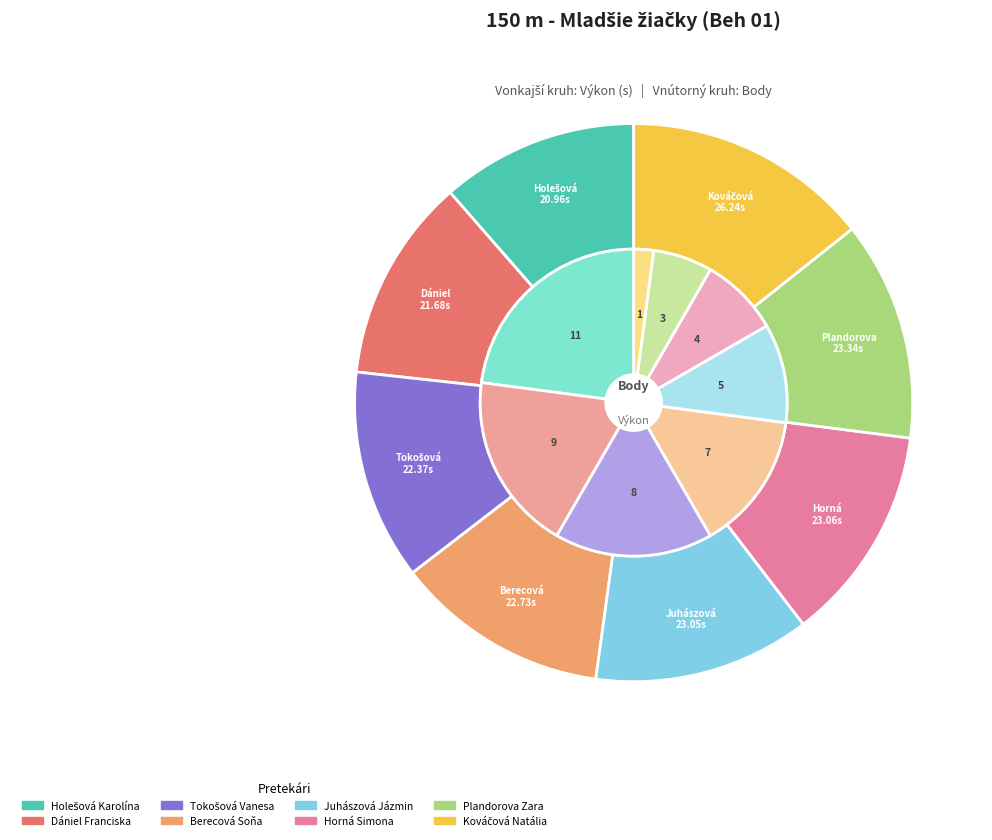

Is there a majority slice in this chart?

No